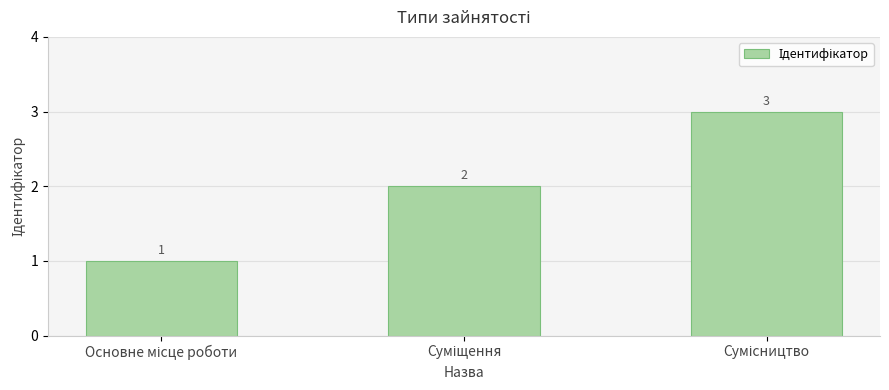

How many values are between 1 and 3?

3